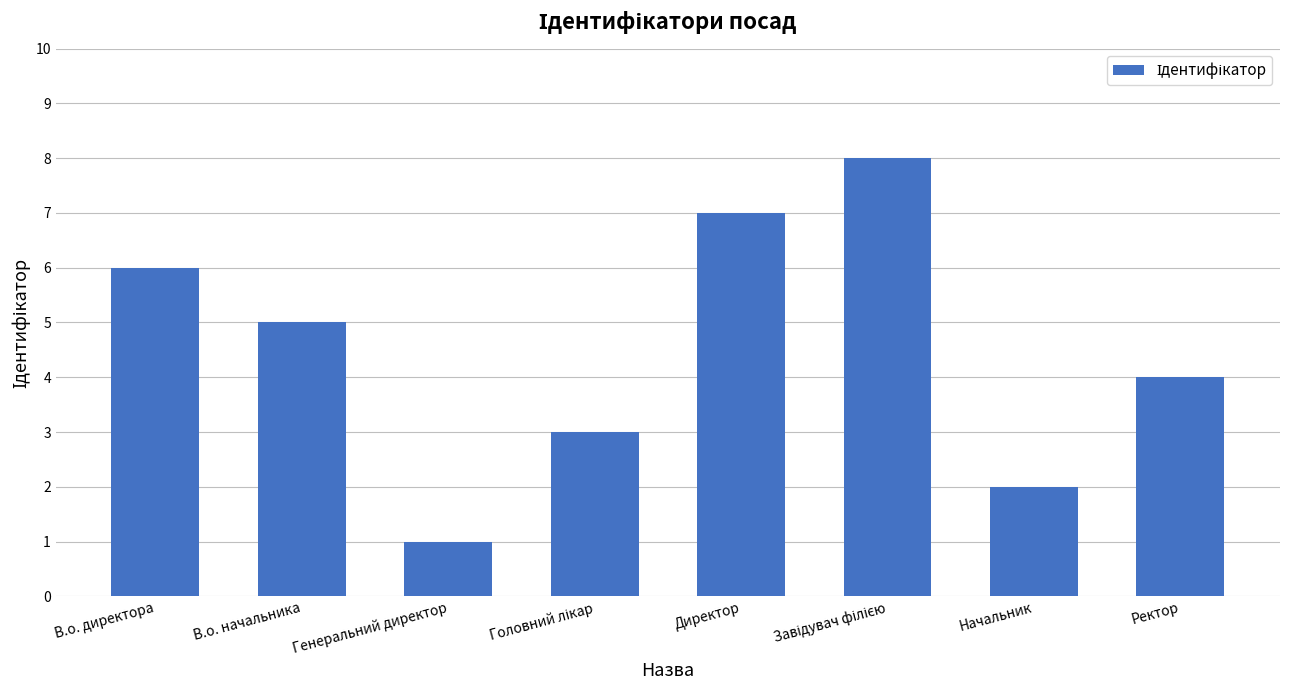

Between Генеральний директор and Начальник, which is larger?

Начальник